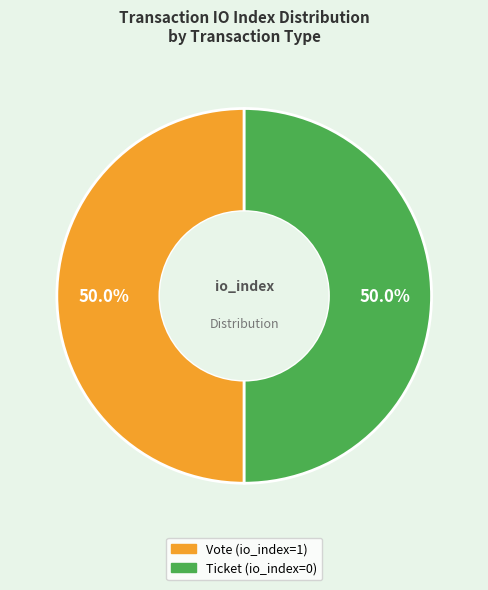

What is the ratio of the value at Vote (io_index=1) to the value at Ticket (io_index=0)?

1.0